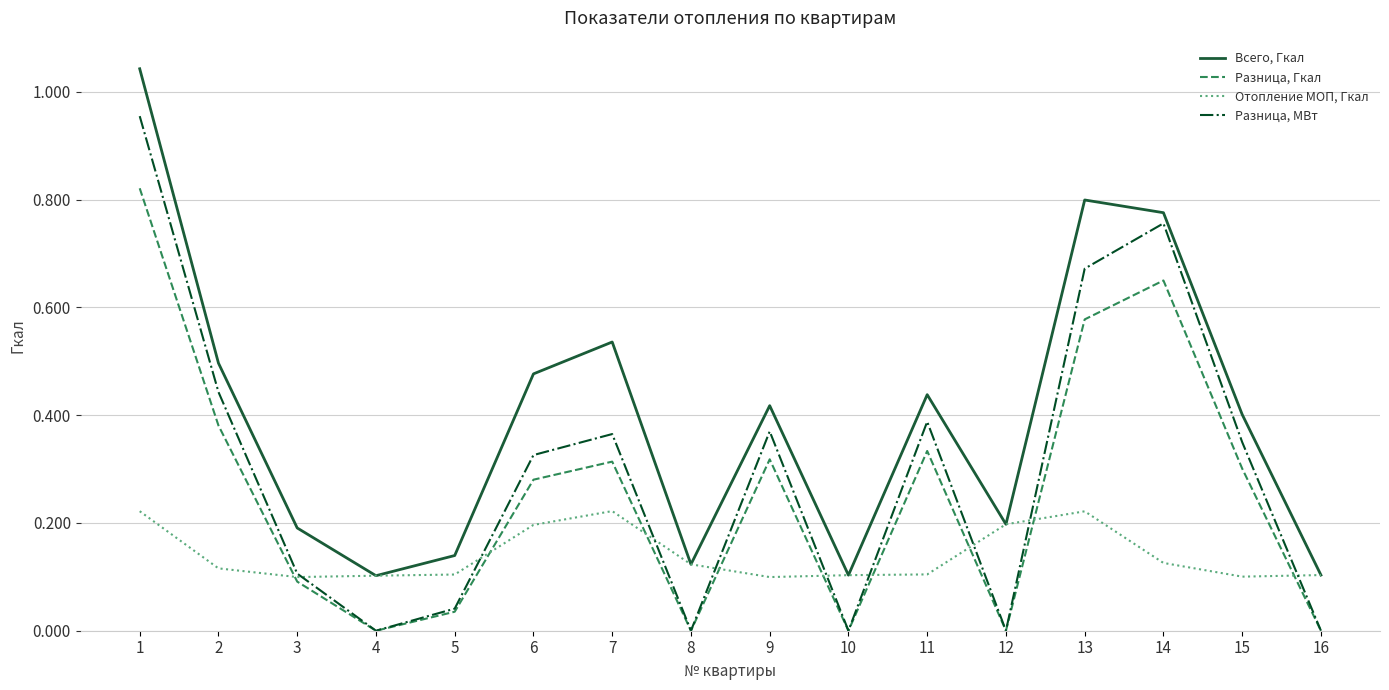

Is it true that Разница, Гкал equals 0.5 at 15?

False